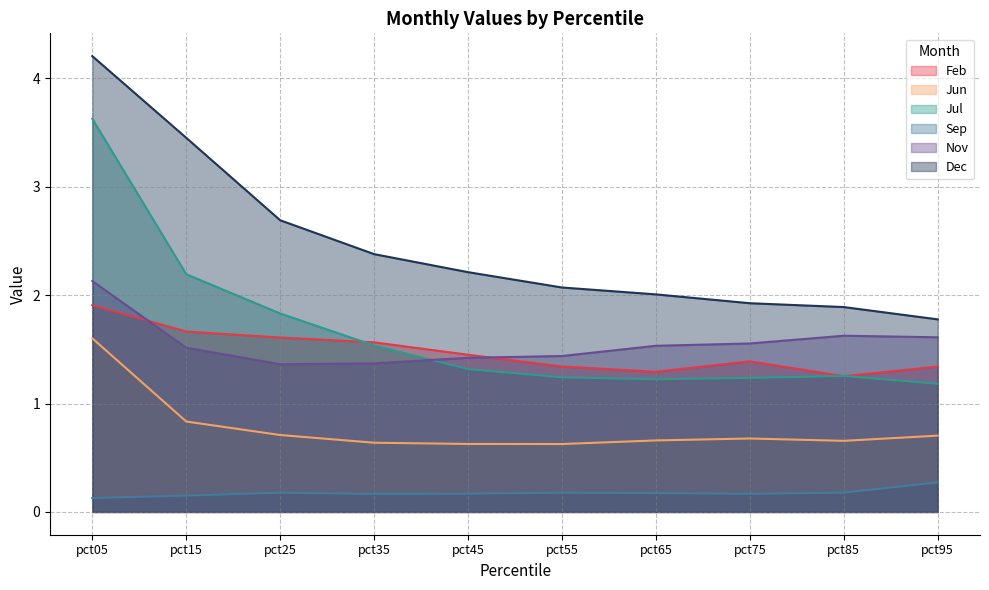

What value does the Jul series have at pct85?

1.3